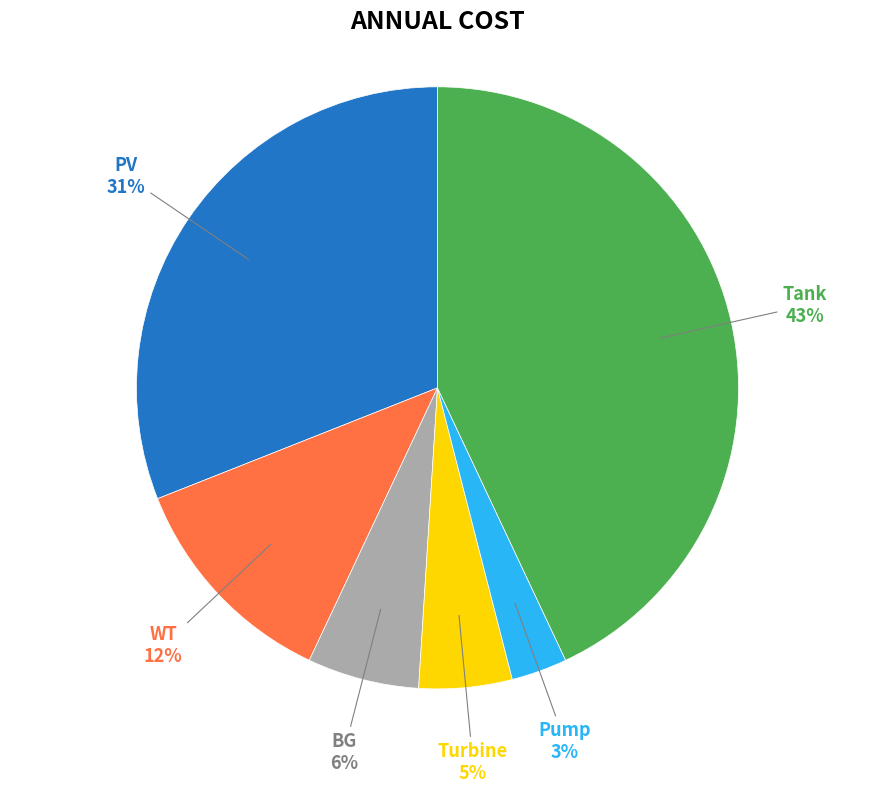

To the nearest percent, what is the difference between the largest and smallest slice percentages?

40%